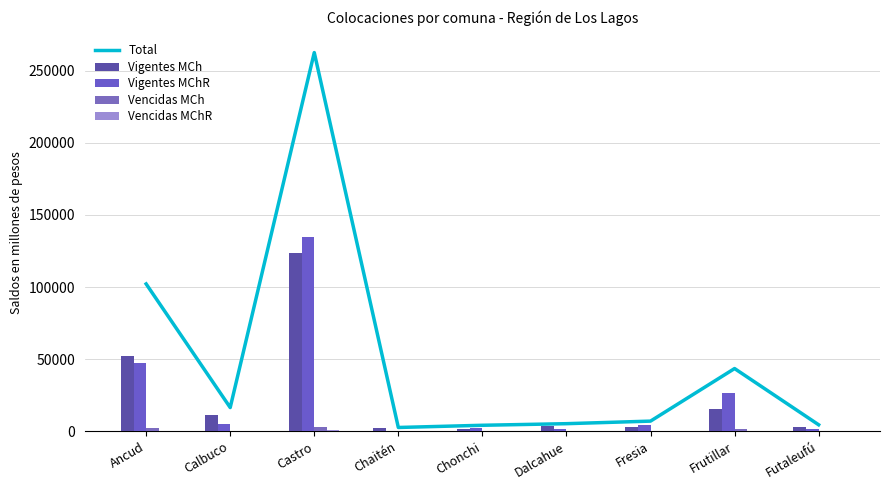

How many categories are shown in the chart?

9